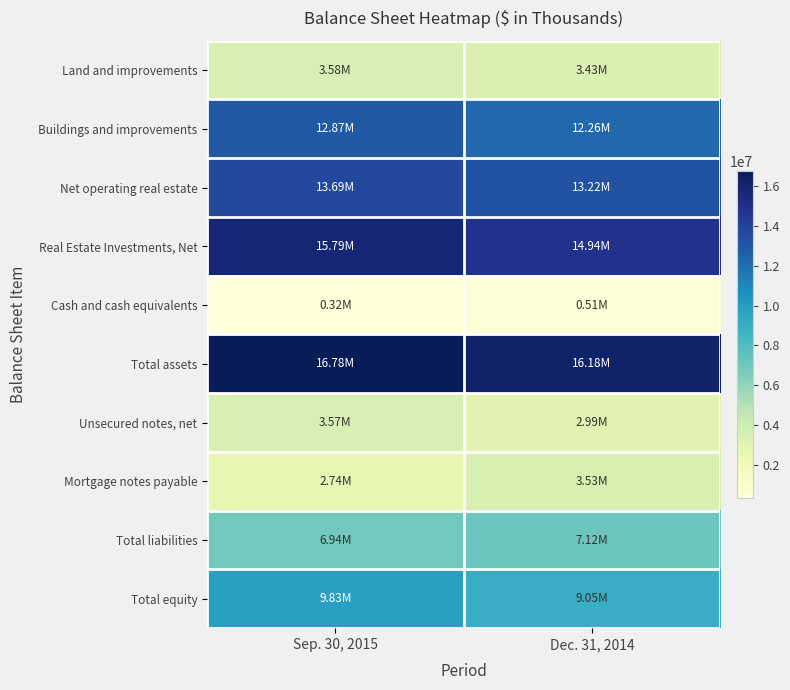

Reading left to right, what are all the values shown in this chart?

Land and improvements: Sep. 30, 2015=3584531	Dec. 31, 2014=3432769
Buildings and improvements: Sep. 30, 2015=12873941	Dec. 31, 2014=12258009
Net operating real estate: Sep. 30, 2015=13694690	Dec. 31, 2014=13219140
Real Estate Investments, Net: Sep. 30, 2015=15790620	Dec. 31, 2014=14935740
Cash and cash equivalents: Sep. 30, 2015=318557	Dec. 31, 2014=509460
Total assets: Sep. 30, 2015=16781979	Dec. 31, 2014=16176723
Unsecured notes, net: Sep. 30, 2015=3568098	Dec. 31, 2014=2993265
Mortgage notes payable: Sep. 30, 2015=2738629	Dec. 31, 2014=3532587
Total liabilities: Sep. 30, 2015=6942014	Dec. 31, 2014=7117553
Total equity: Sep. 30, 2015=9829453	Dec. 31, 2014=9046405